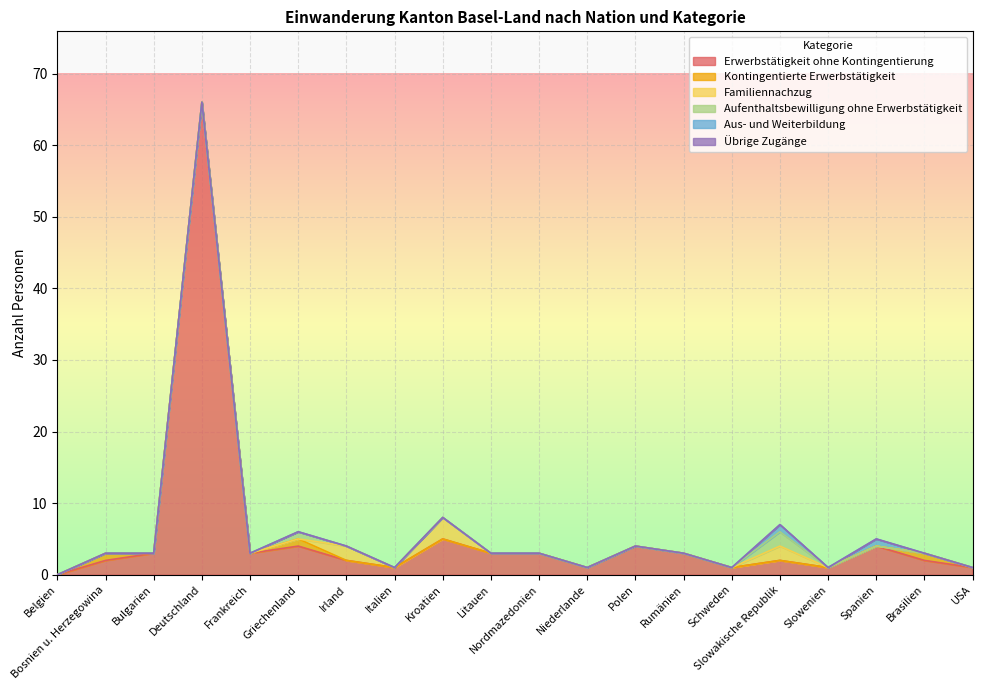

What is the label of the 18th point from the right?

Bulgarien